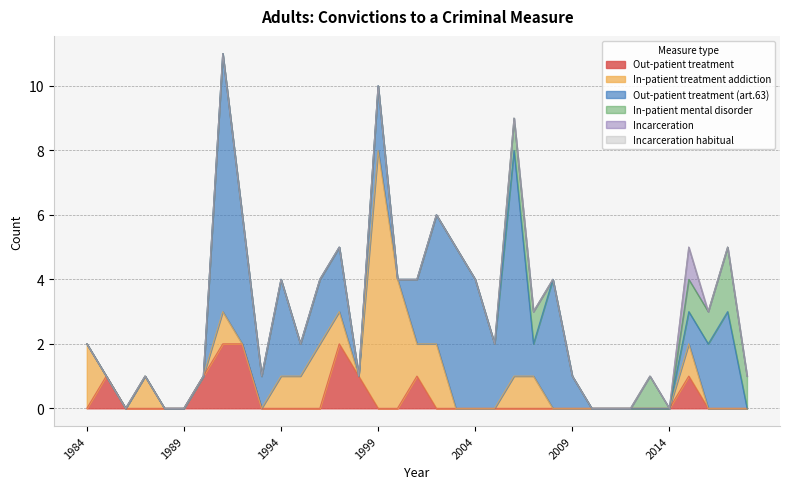

Which category has the highest value in the Incarceration habitual series?

1984